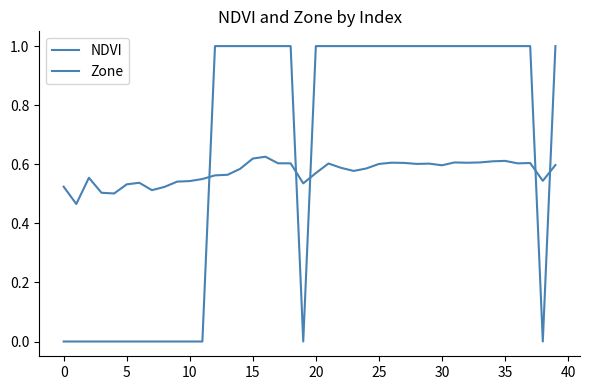

Does the chart display data point markers on the line(s)?

No